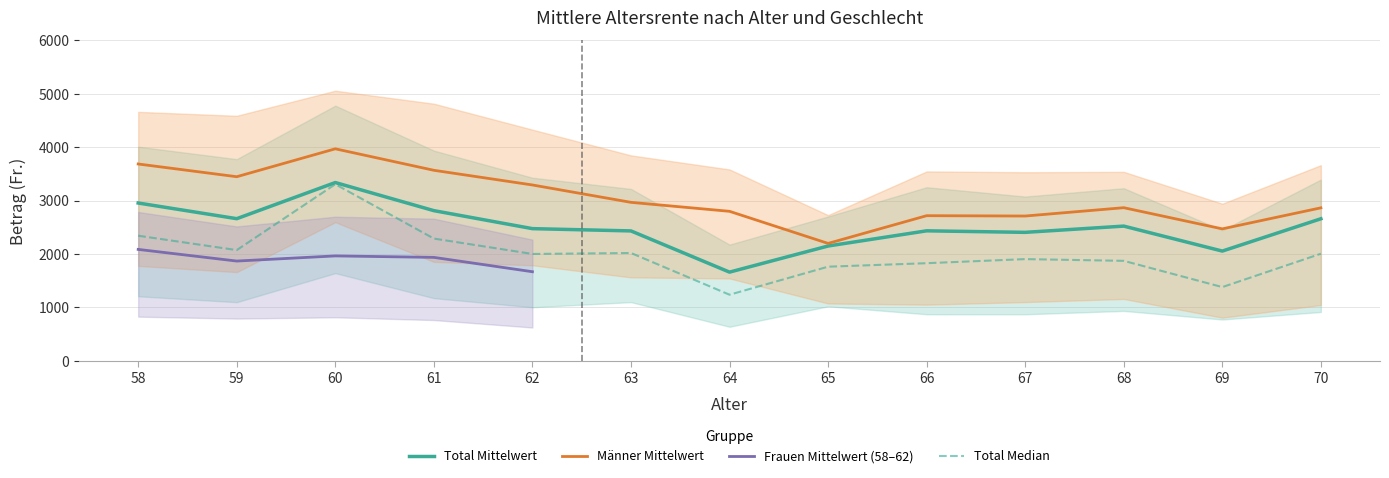

True or false: Männer Mittelwert and Total Mittelwert intersect in this chart.

False